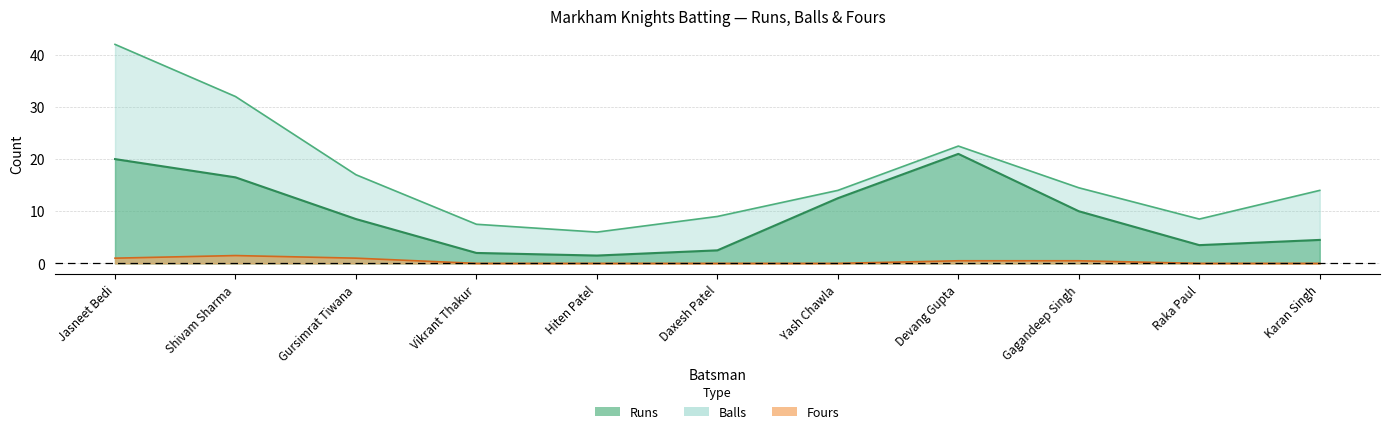

Which series has the largest total across all categories?

Balls